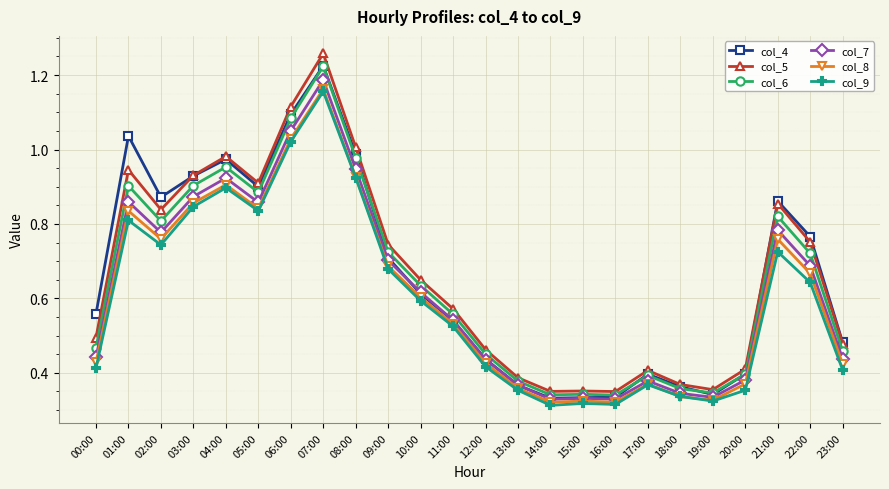

Which category has the highest value in the col_6 series?

07:00